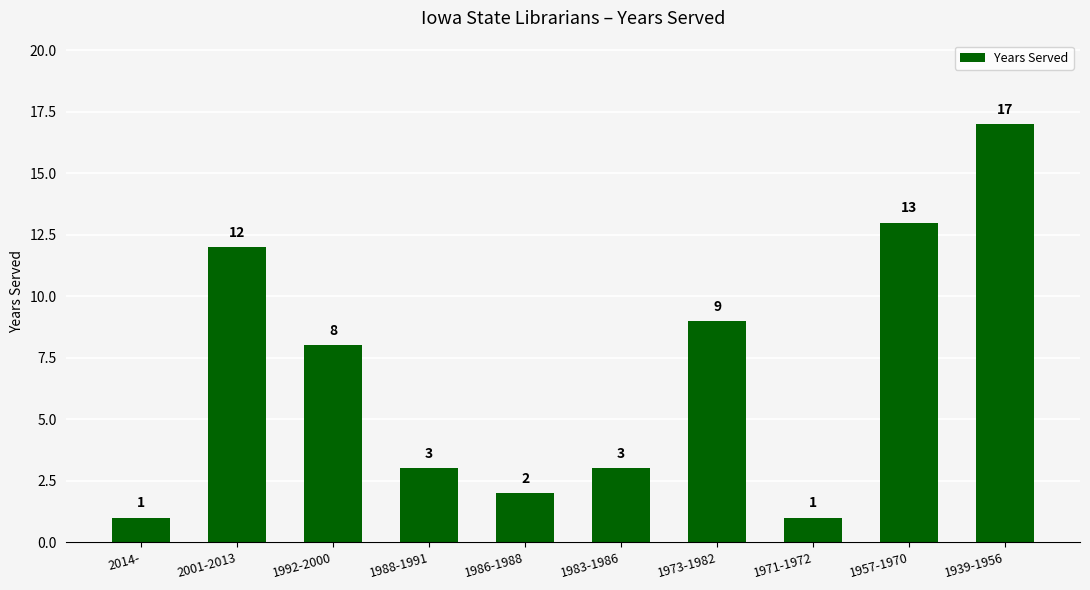

Is it true that the value at 1973-1982 is 13?

False